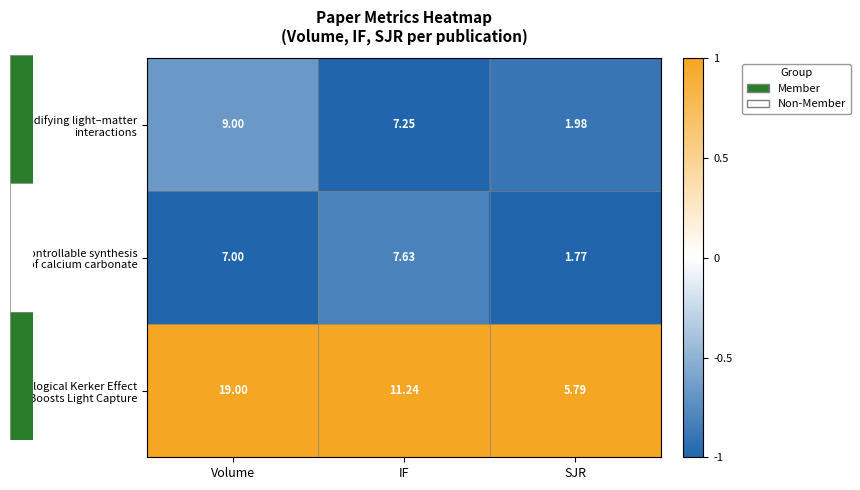

At which category is the sum across all series the highest?

Volume